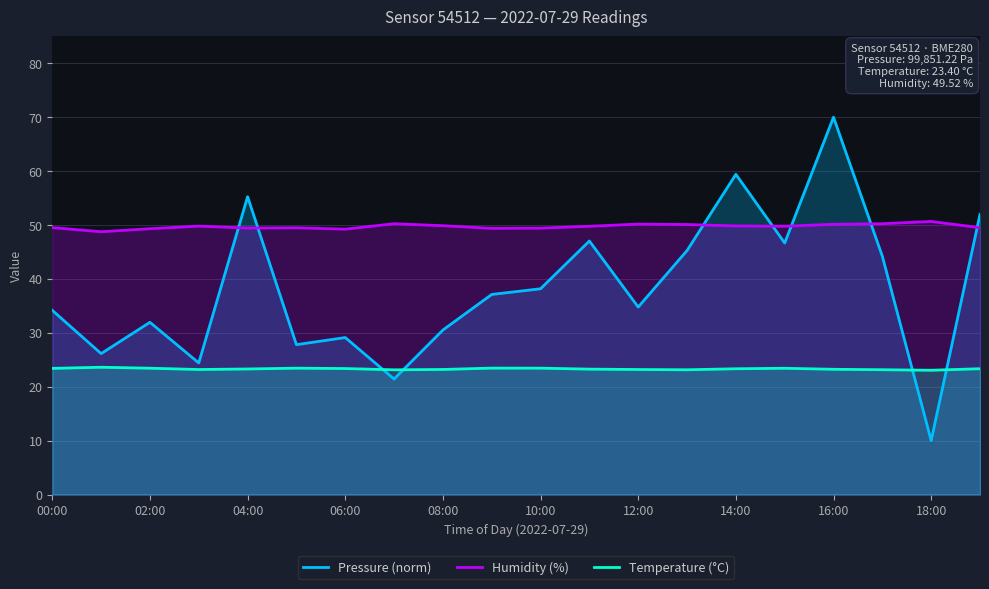

True or false: Temperature (°C) and Humidity (%) cross at least once.

False